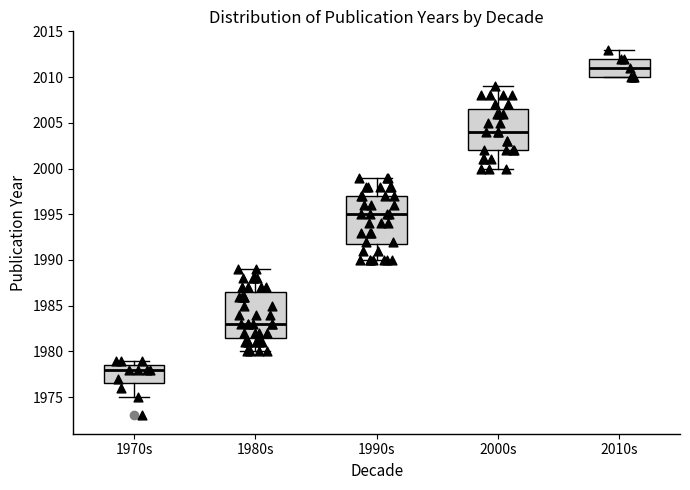

Where is the upper edge of the box for 1990s on the y-axis? The values are not printed on the chart, so give them approximately, as read against the axis.

1997.0